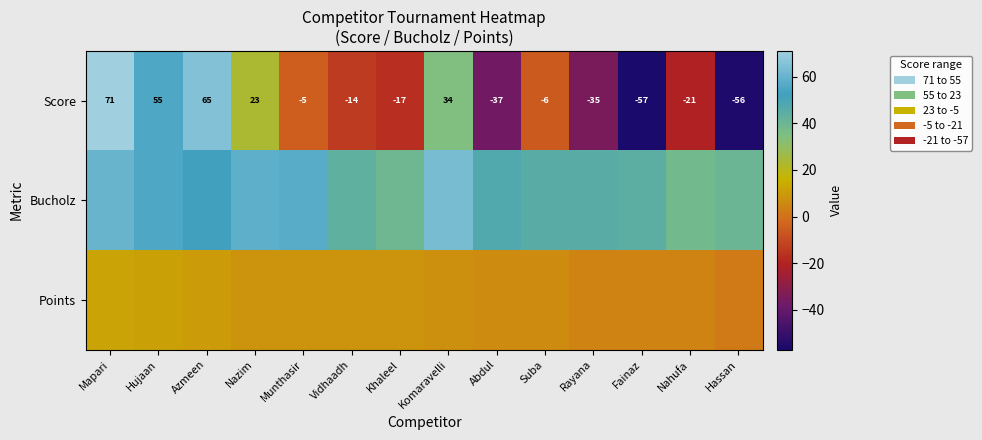

What is the total value across all series at Vidhaadh?

37